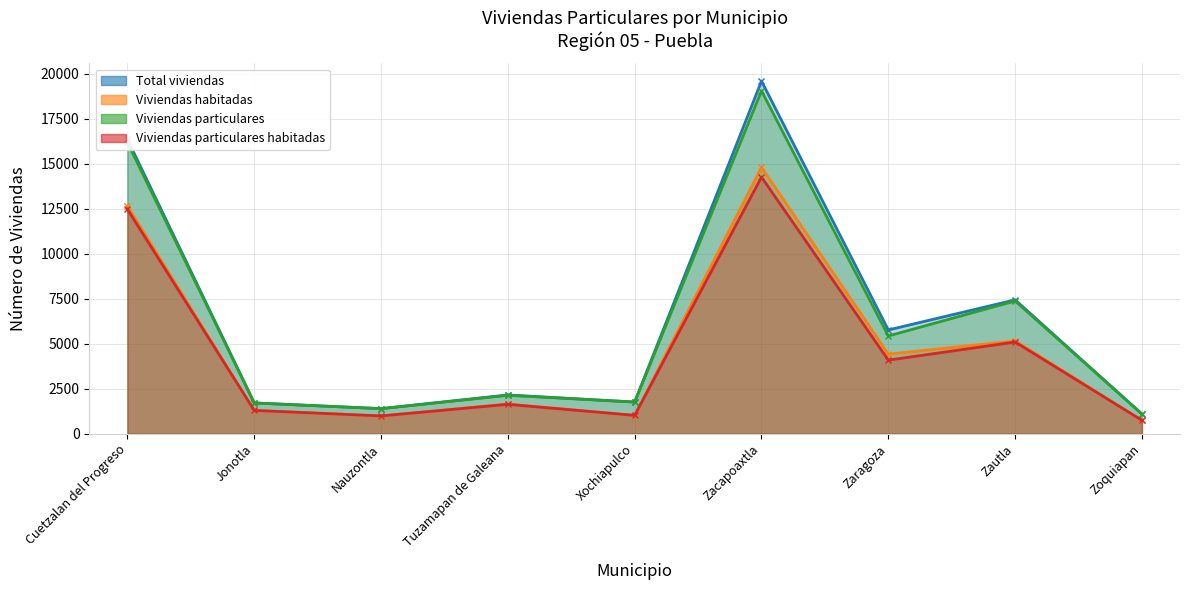

True or false: Viviendas particulares habitadas and Total viviendas cross at least once.

False